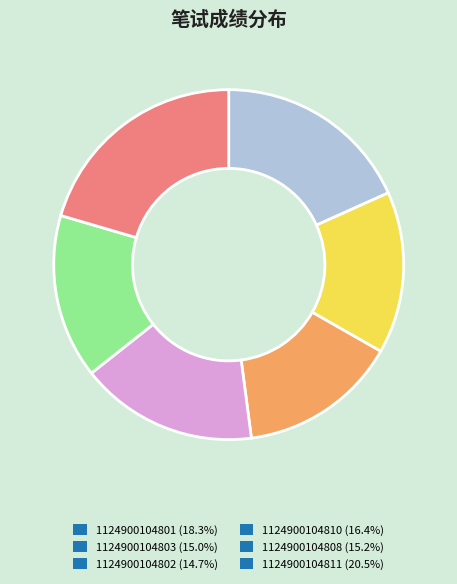

Is there a majority slice in this chart?

No